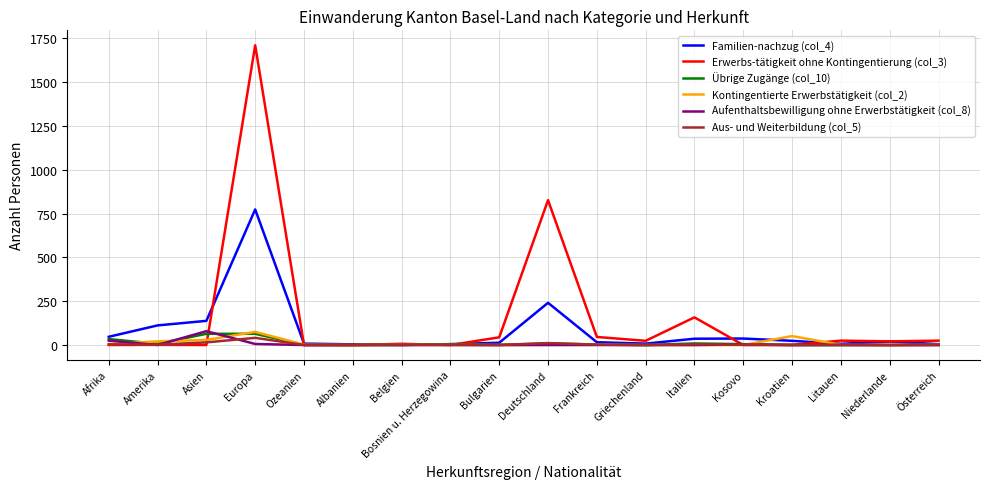

How many series are shown in this chart?

6